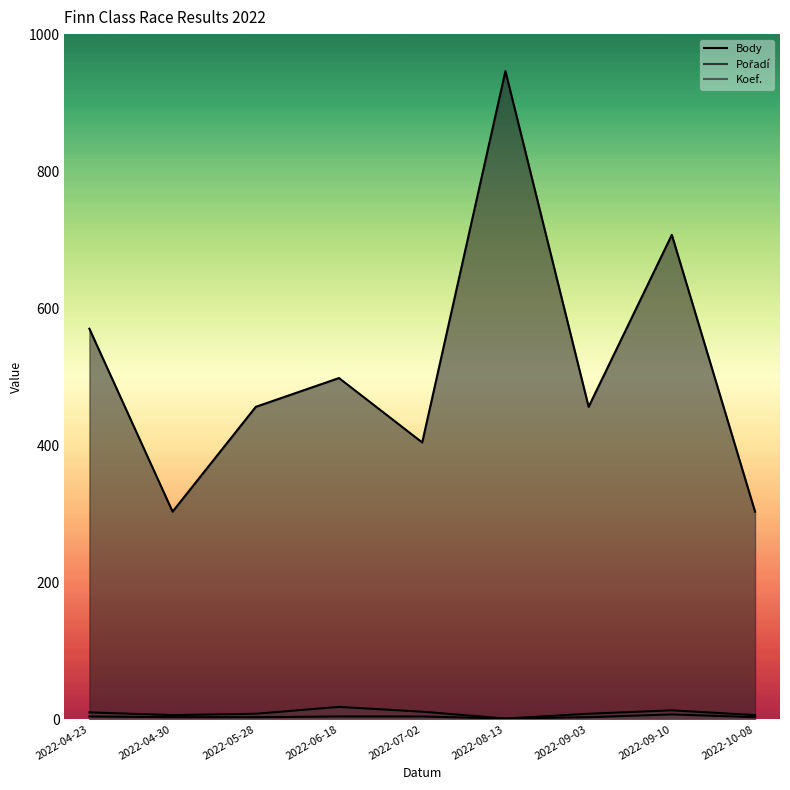

Reading left to right, extract all data points from this chart.

Body: 2022-04-23=570	2022-04-30=303	2022-05-28=456	2022-06-18=498	2022-07-02=404	2022-08-13=946	2022-09-03=456	2022-09-10=707	2022-10-08=303
Pořadí: 2022-04-23=10	2022-04-30=6	2022-05-28=8	2022-06-18=18	2022-07-02=11	2022-08-13=1	2022-09-03=8	2022-09-10=13	2022-10-08=6
Koef.: 2022-04-23=4	2022-04-30=3	2022-05-28=3	2022-06-18=4	2022-07-02=4	2022-08-13=1	2022-09-03=3	2022-09-10=7	2022-10-08=3